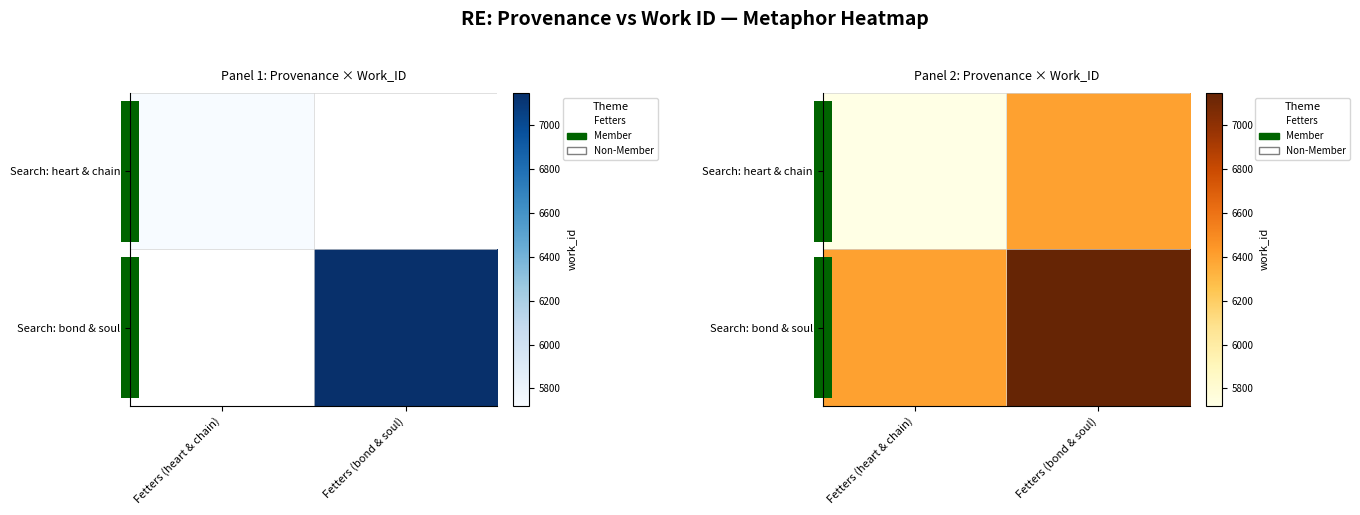

What is the spread (max minus min) of values at Fetters (heart & chain)?

679